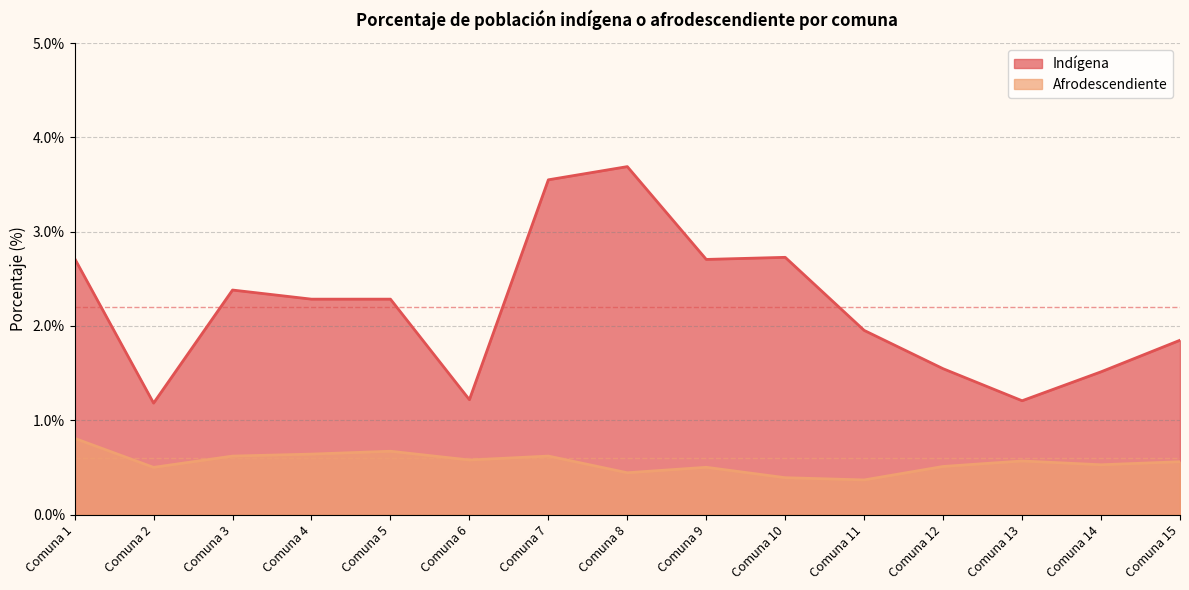

Rank the series by their average value, from highest to lowest.

Indígena, Afrodescendiente